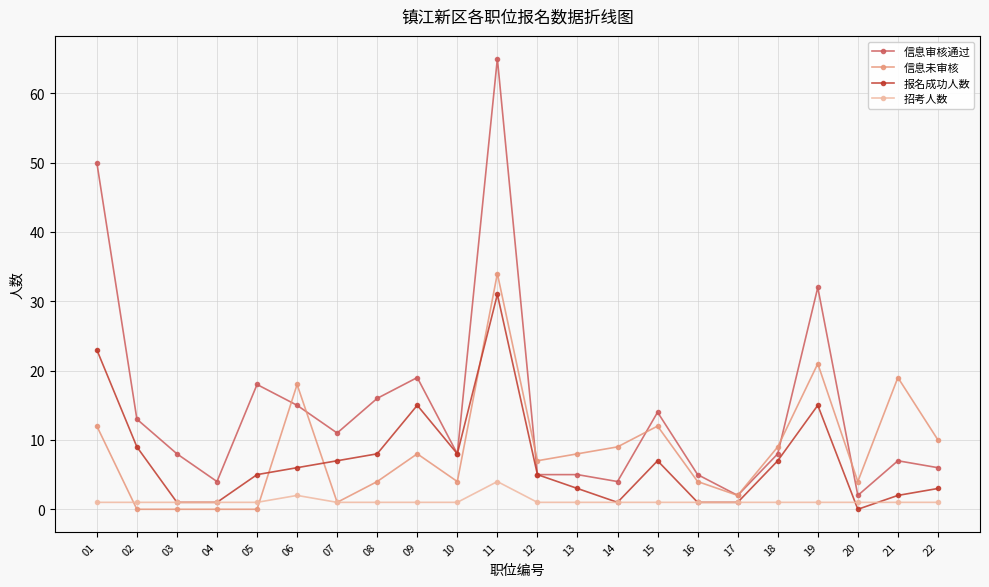

Reading right to left, extract all data points from this chart.

信息审核通过: 6	7	2	32	8	2	5	14	4	5	5	65	8	19	16	11	15	18	4	8	13	50
信息未审核: 10	19	4	21	9	2	4	12	9	8	7	34	4	8	4	1	18	0	0	0	0	12
报名成功人数: 3	2	0	15	7	1	1	7	1	3	5	31	8	15	8	7	6	5	1	1	9	23
招考人数: 1	1	1	1	1	1	1	1	1	1	1	4	1	1	1	1	2	1	1	1	1	1